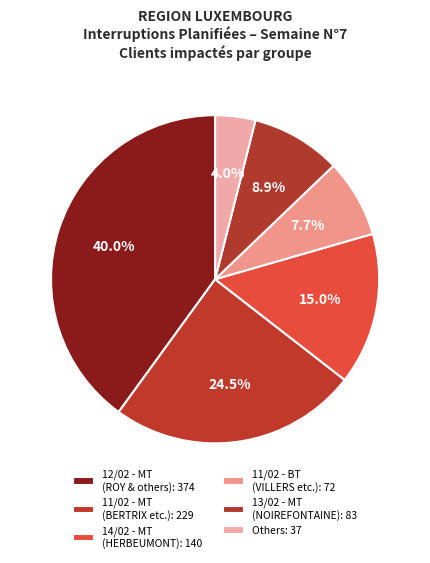

Which slice is the largest?

MT